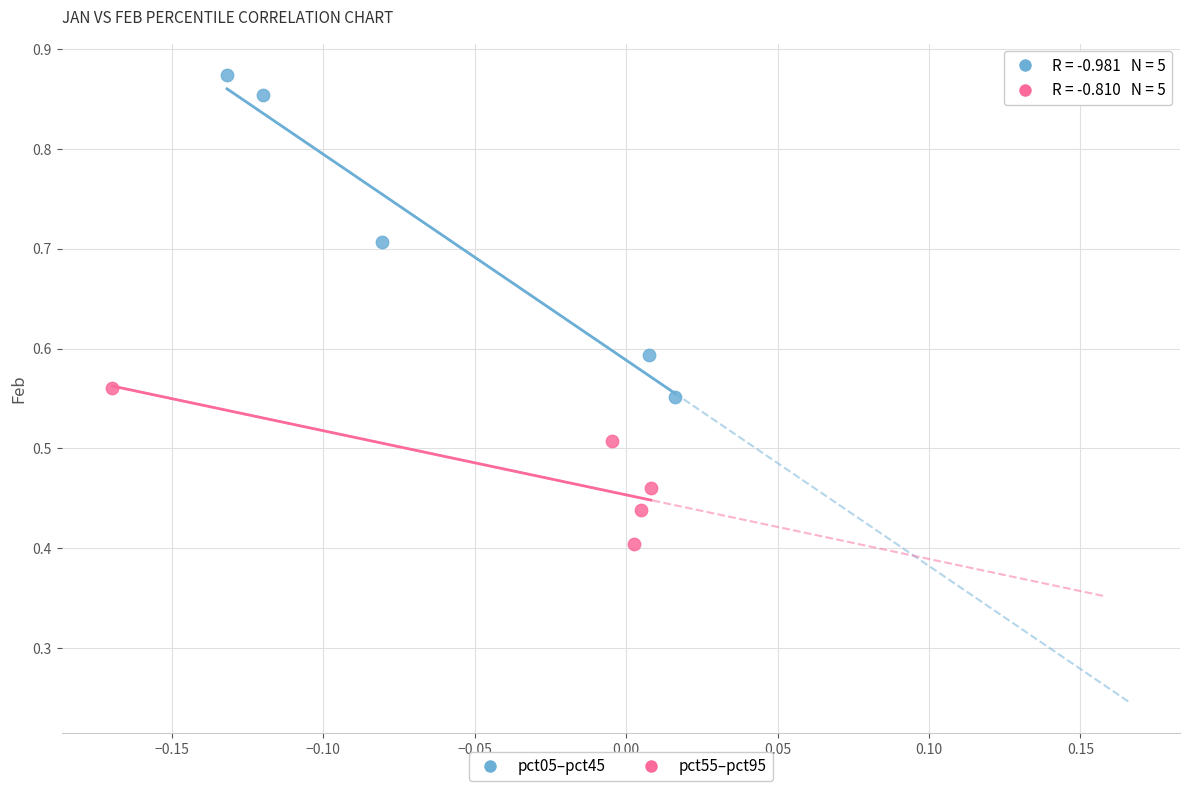

Which series reaches the maximum Y coordinate?

pct05–pct45